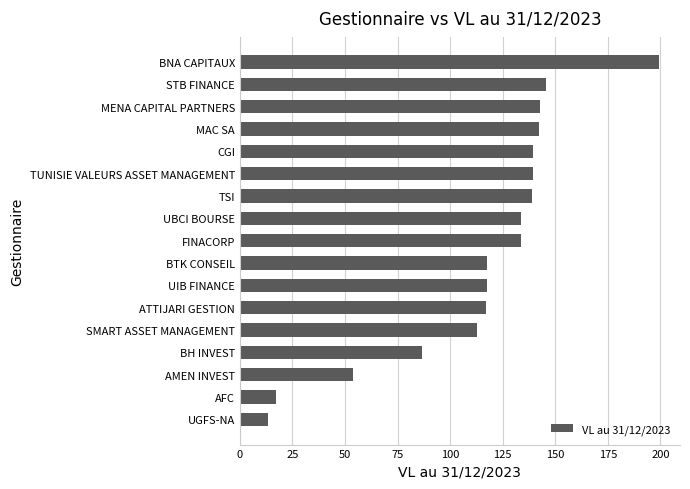

What is the change in value from AMEN INVEST to SMART ASSET MANAGEMENT?

+59.1